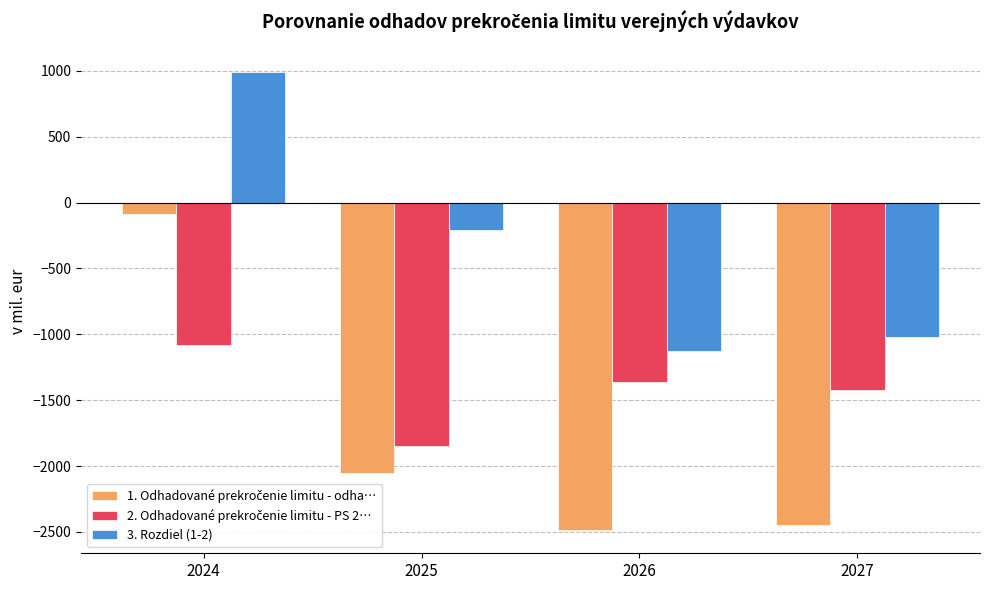

What is the maximum value shown in the chart?

992.7